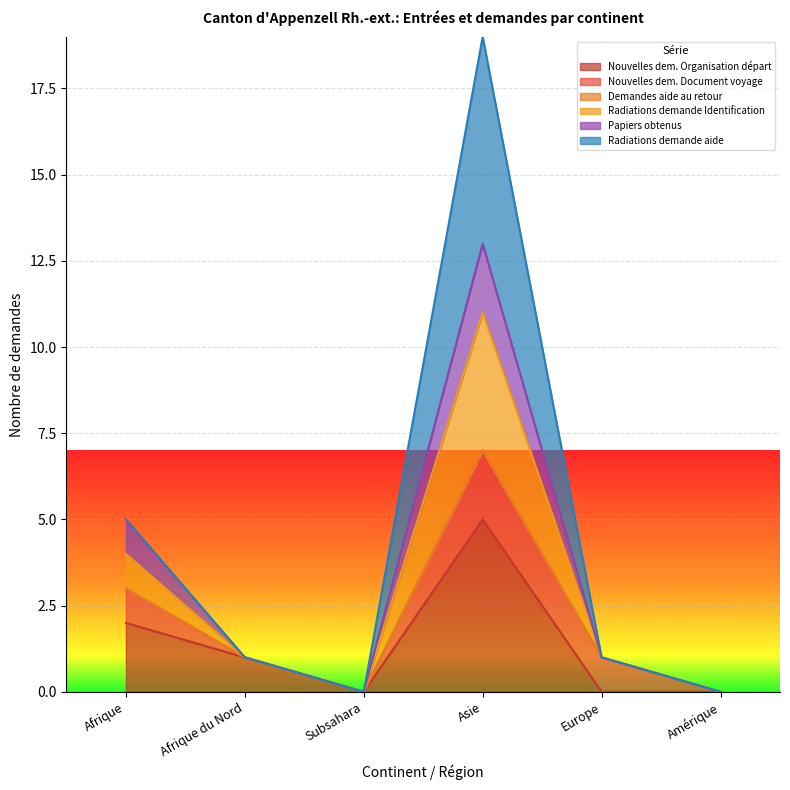

What is the maximum value shown in the chart?

19